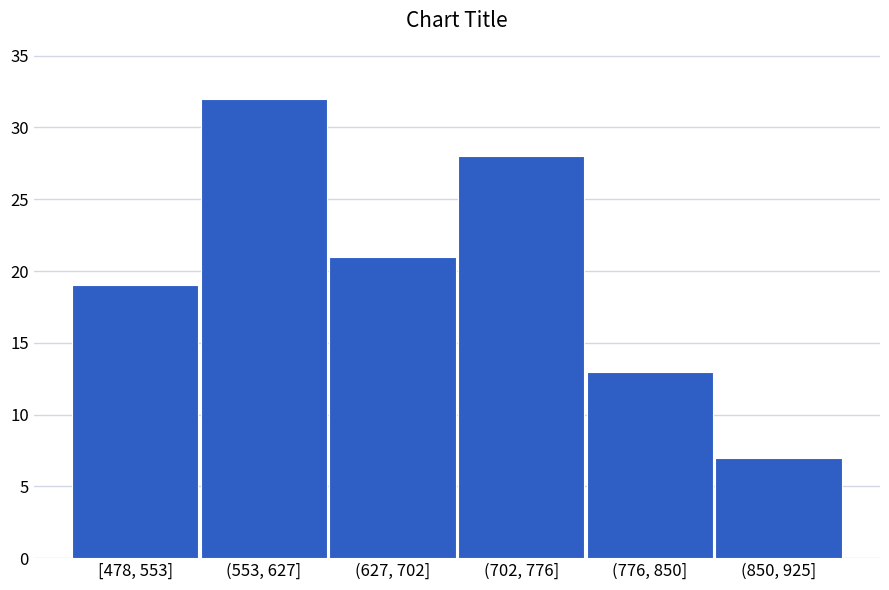

Reading left to right, extract all data points from this chart.

[478, 553]=19	(553, 627]=32	(627, 702]=21	(702, 776]=28	(776, 850]=13	(850, 925]=7